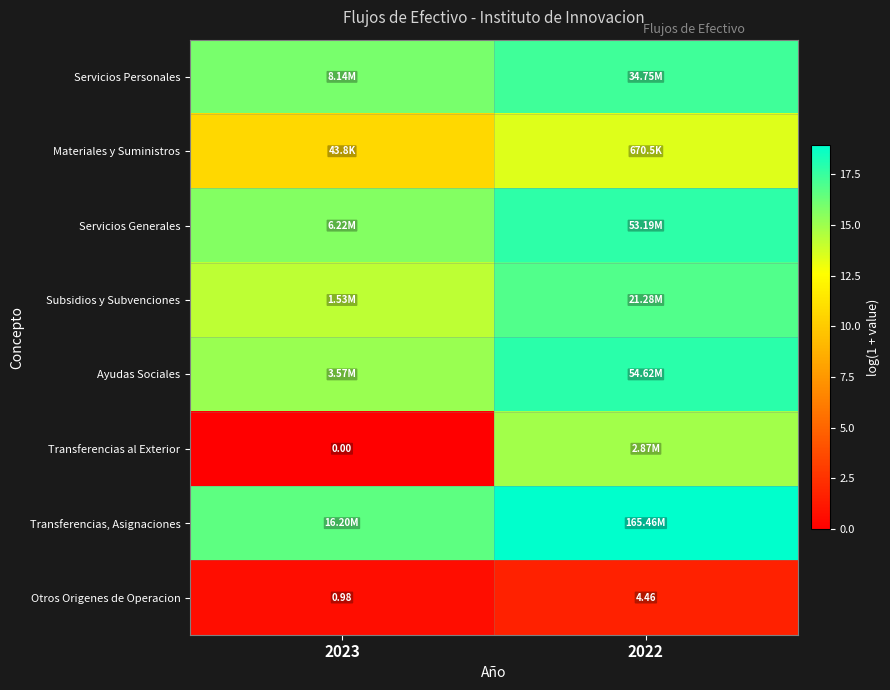

At which category does the chart reach its minimum across all series?

2023